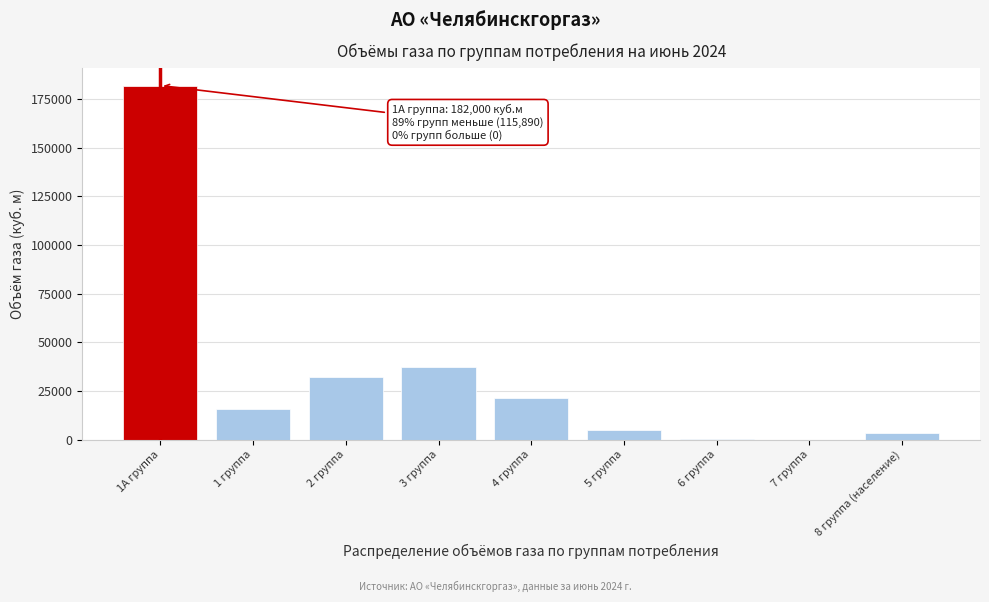

The value at 1 группа is 16000.0. True or false?

True